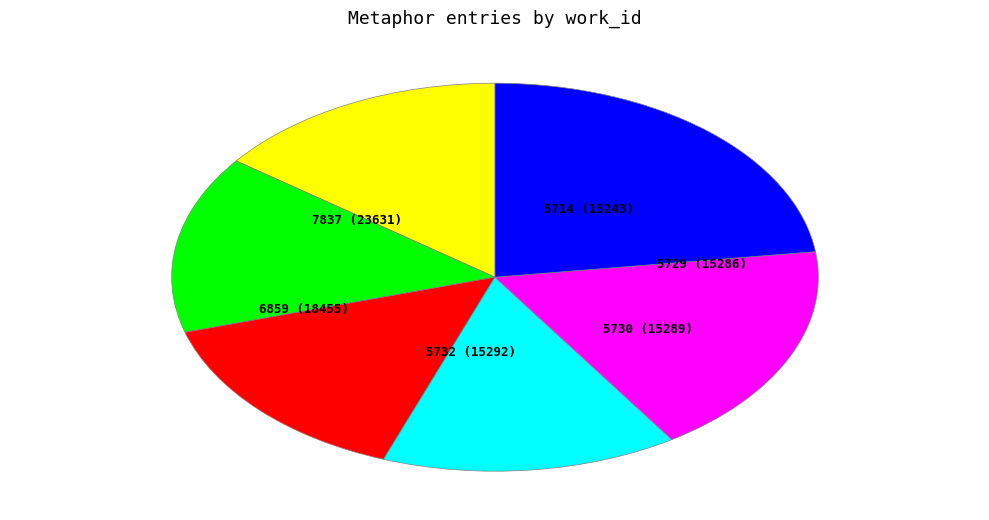

Is there a majority slice in this chart?

No